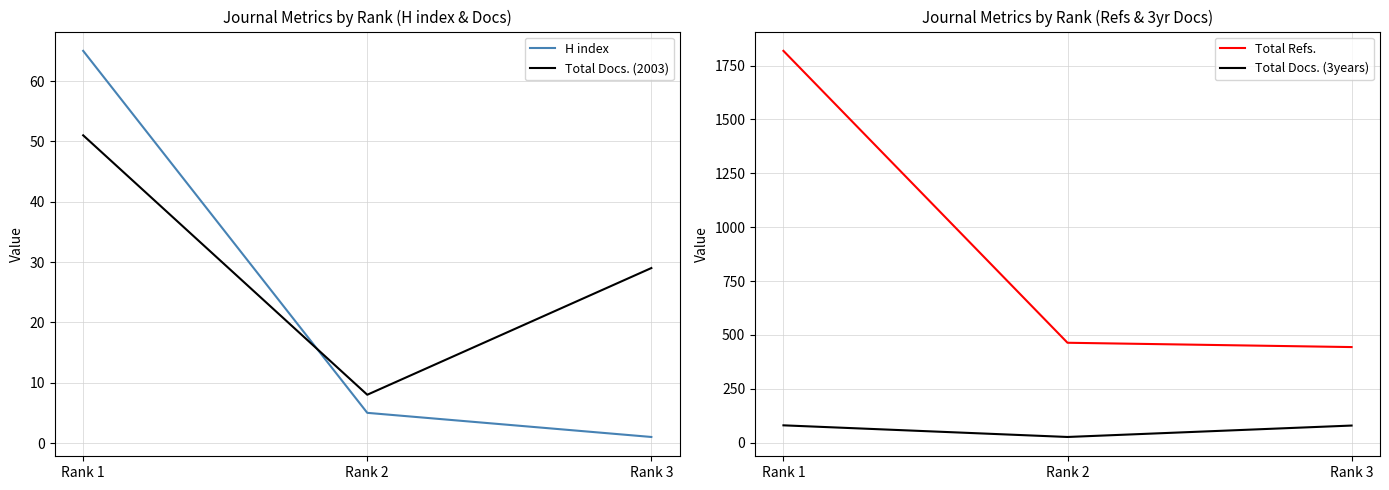

Where does the Total Refs. series first go above 464?

Rank 1